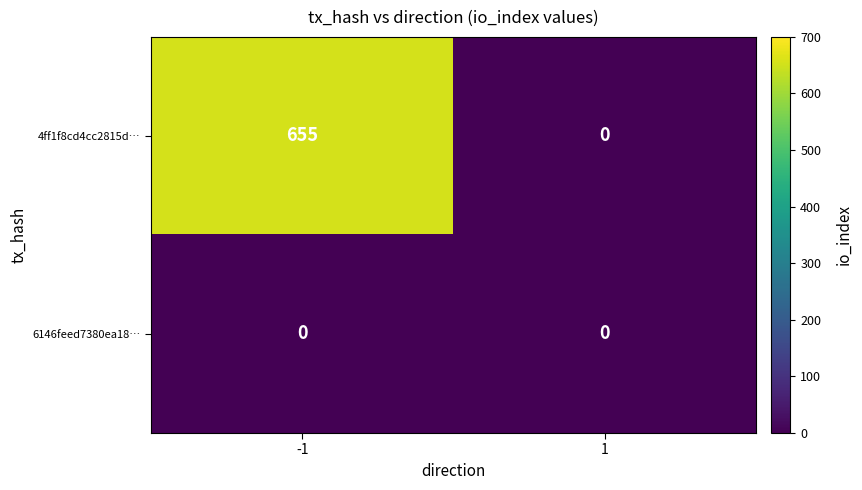

Which series has the largest total across all categories?

4ff1f8cd4cc2815d…